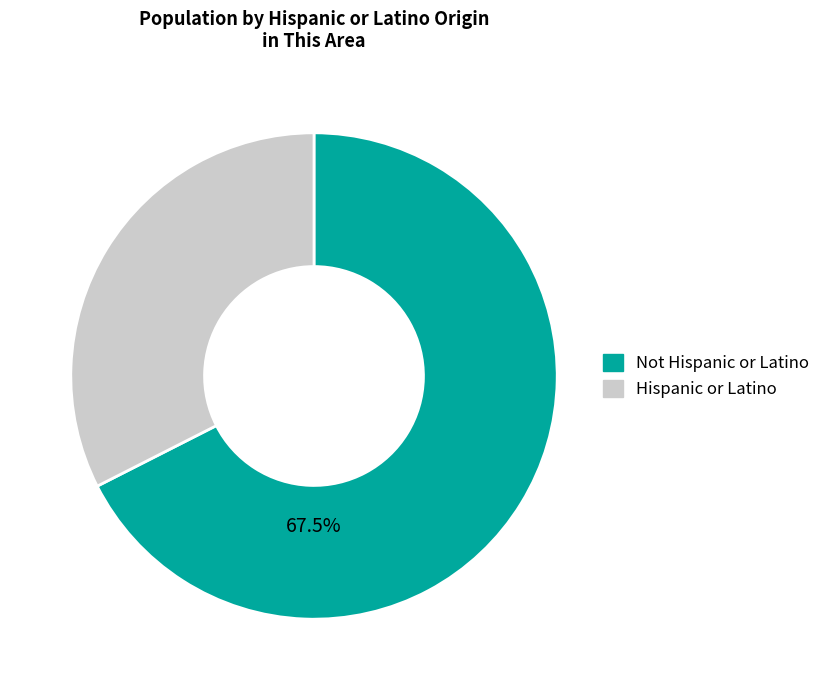

Is Hispanic or Latino the majority of the pie?

No